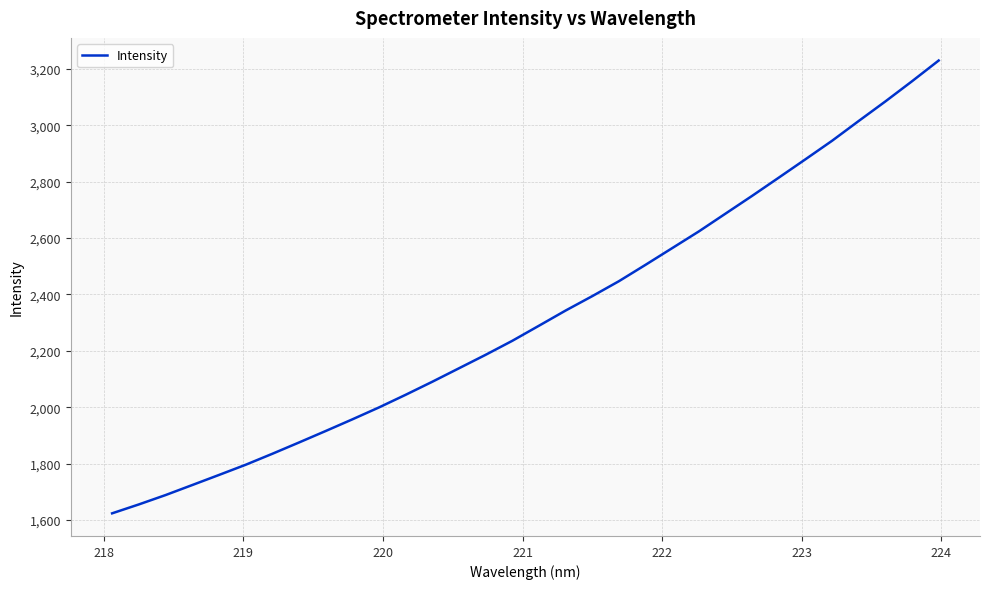

What is the minimum value shown in the chart?

1623.7